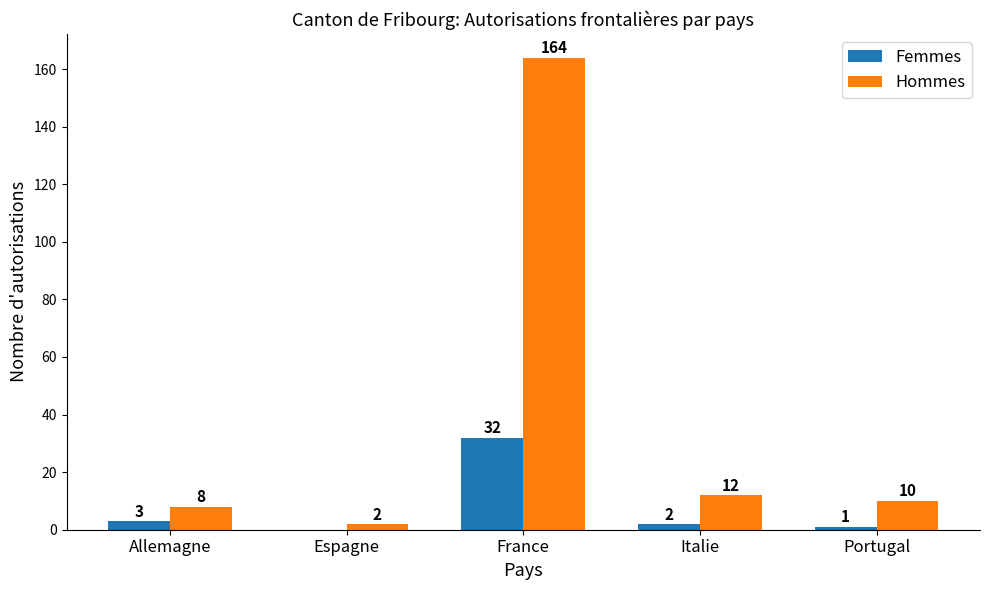

Which category has the highest value in the Femmes series?

France